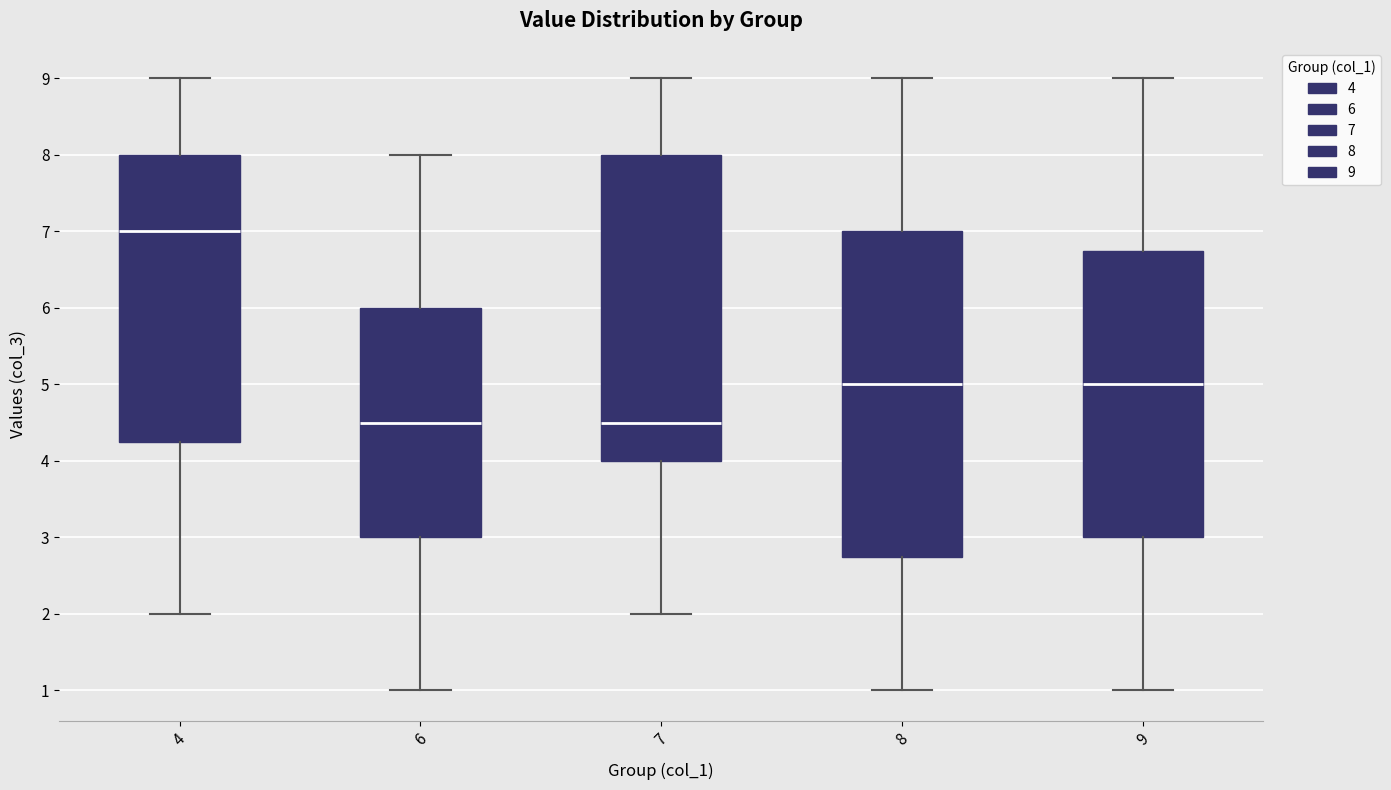

Reading left to right, read every box against the y-axis: the position of its median line, the range the box covers, and the ends of its whiskers. The values are not printed on the chart, so give them approximately, as read against the axis.

4: median 7.0, box 4.3 to 8.0, whiskers 2.0 to 9.0
6: median 4.5, box 3.0 to 6.0, whiskers 1.0 to 8.0
7: median 4.5, box 4.0 to 8.0, whiskers 2.0 to 9.0
8: median 5.0, box 2.8 to 7.0, whiskers 1.0 to 9.0
9: median 5.0, box 3.0 to 6.8, whiskers 1.0 to 9.0